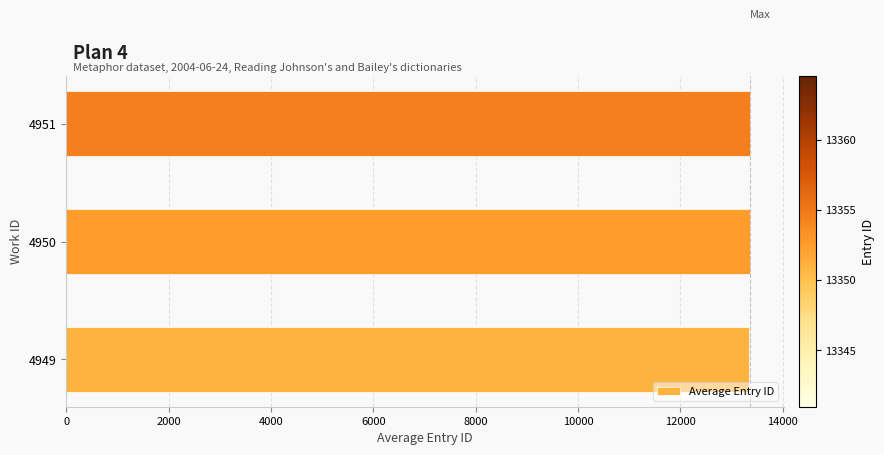

What is the ratio of the value at 4951 to the value at 4949?

1.0